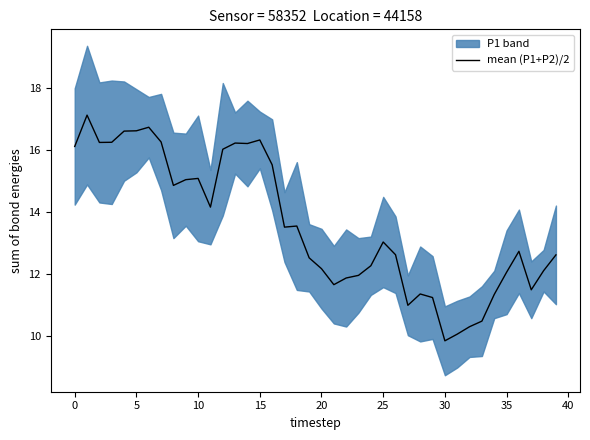

What is the label of the 27th point from the right?

13